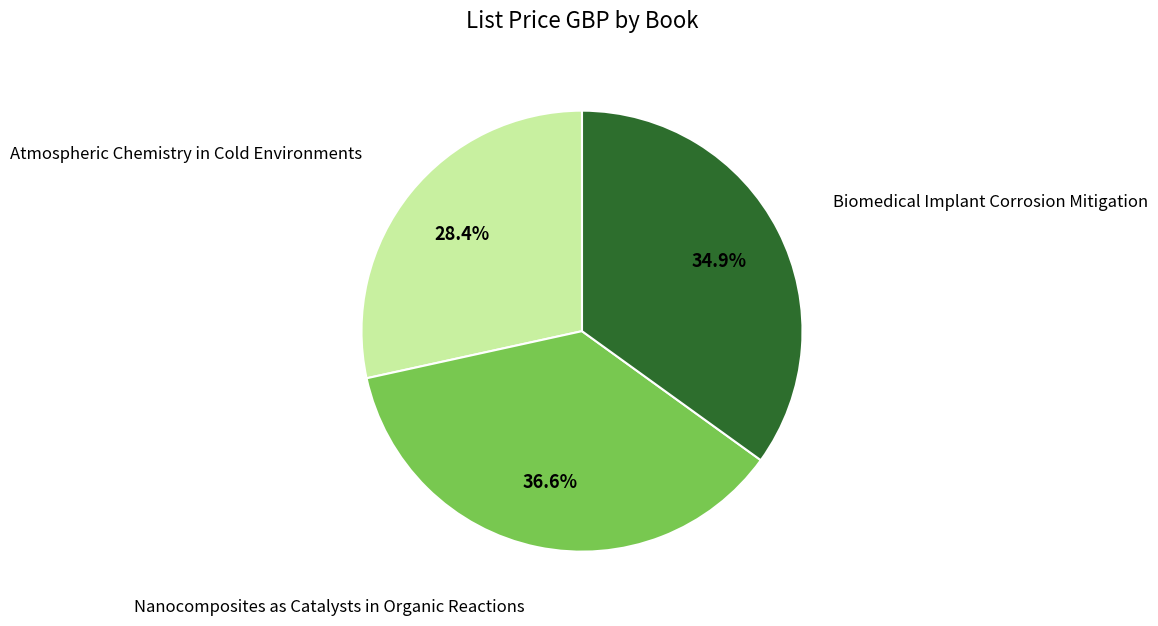

To the nearest percent, what is the difference between the largest and smallest slice percentages?

8%